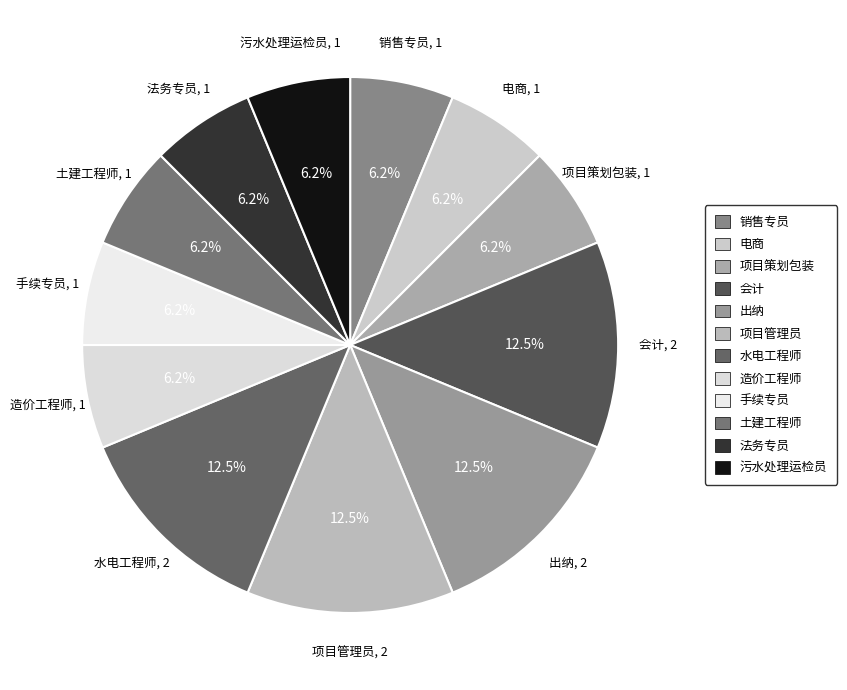

Combined, do 造价工程师 and 项目策划包装 account for over 50%?

No